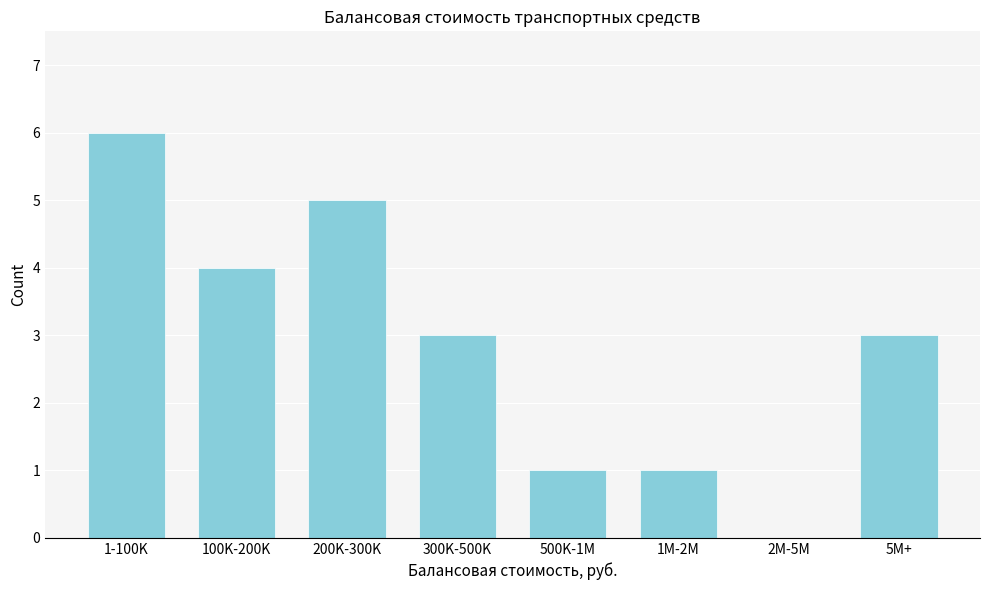

Reading left to right, what are all the values shown in this chart?

1-100K=6	100K-200K=4	200K-300K=5	300K-500K=3	500K-1M=1	1M-2M=1	2M-5M=0	5M+=3